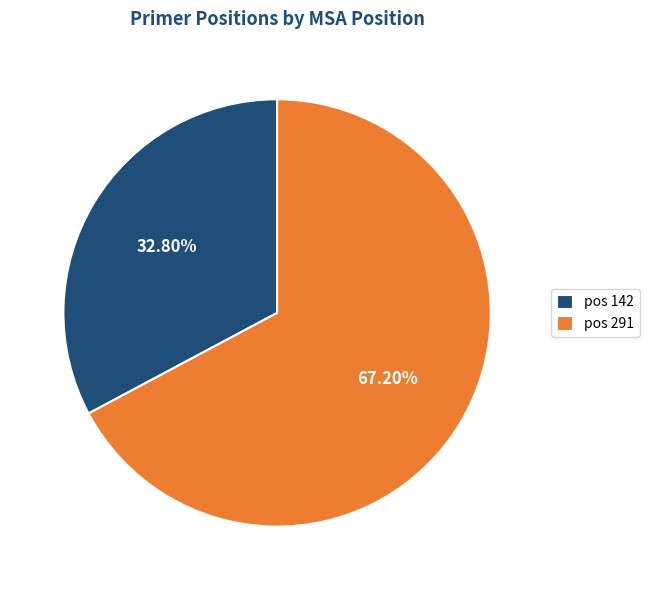

Between pos 291 and pos 142, which is larger?

pos 291